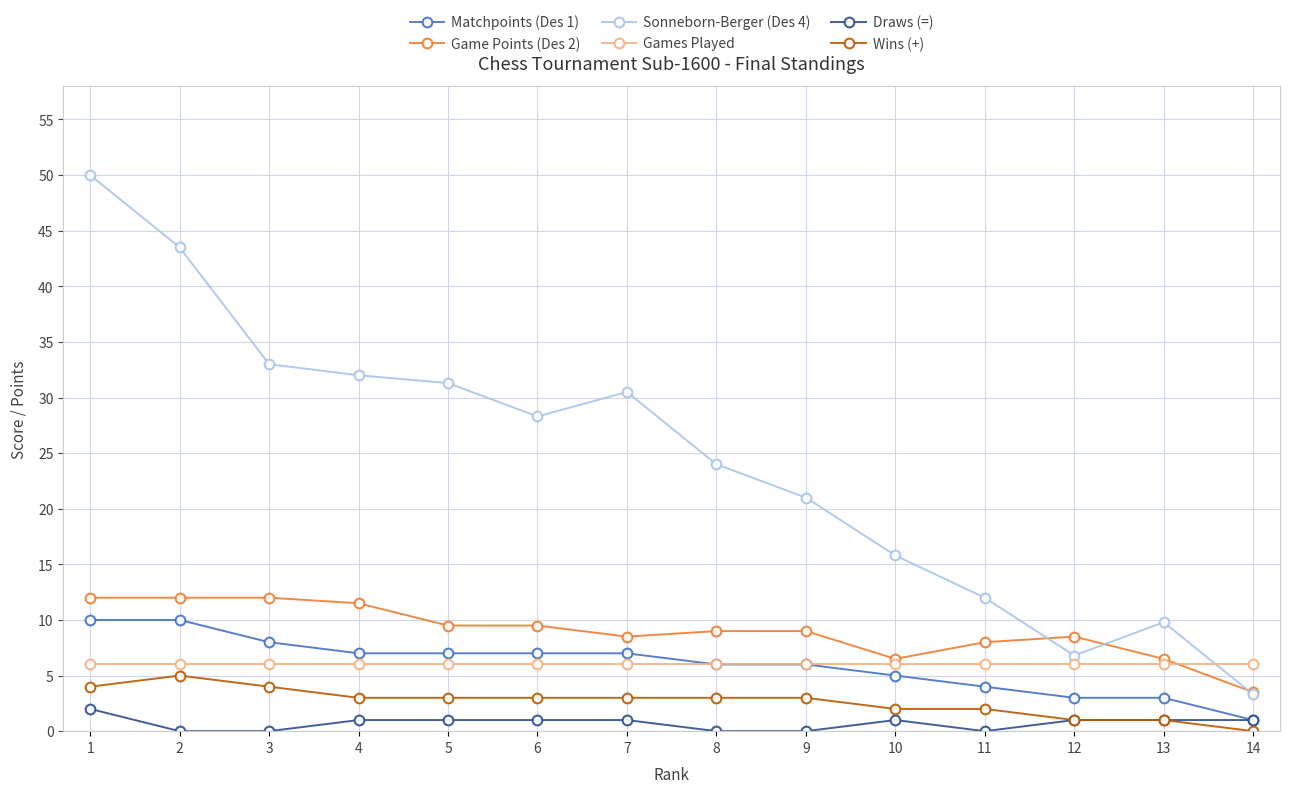

Rank the series at 4 from highest to lowest value.

Sonneborn-Berger (Des 4), Game Points (Des 2), Matchpoints (Des 1), Games Played, Wins (+), Draws (=)